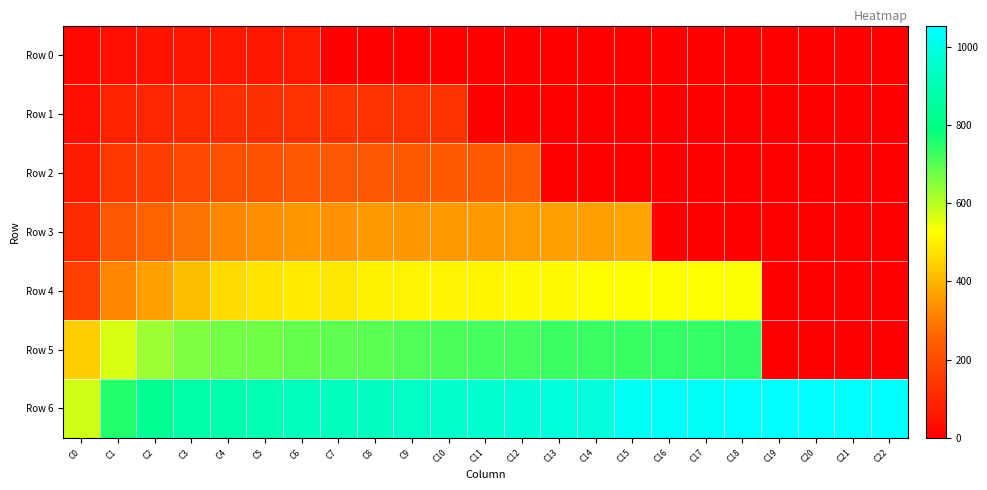

What is the total value across all series at C16?

2301.8